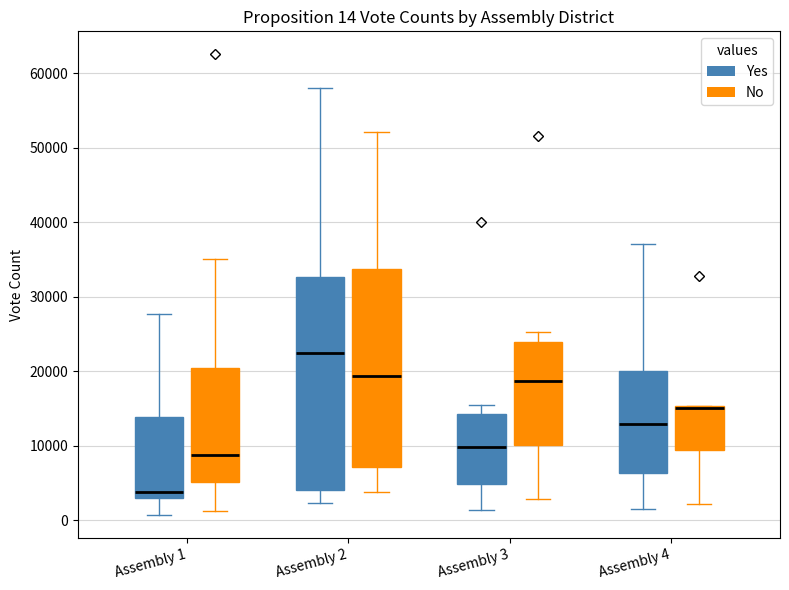

Comparing the boxes themselves (not the whiskers), which one is the tallest?

Assembly 2 (Yes)